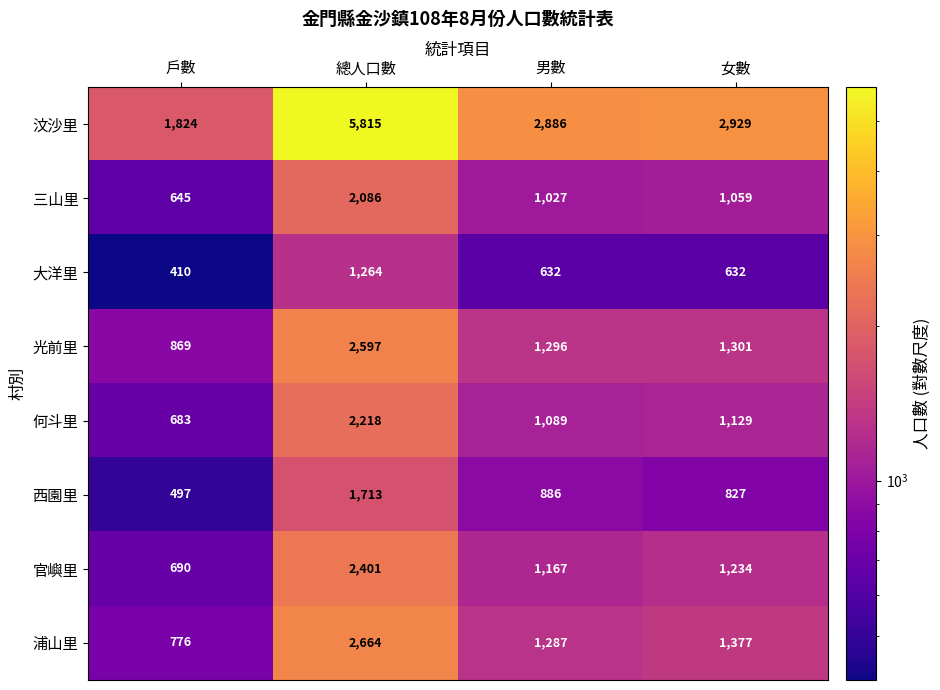

Between 戶數 and 女數, which series saw the biggest shift?

汶沙里